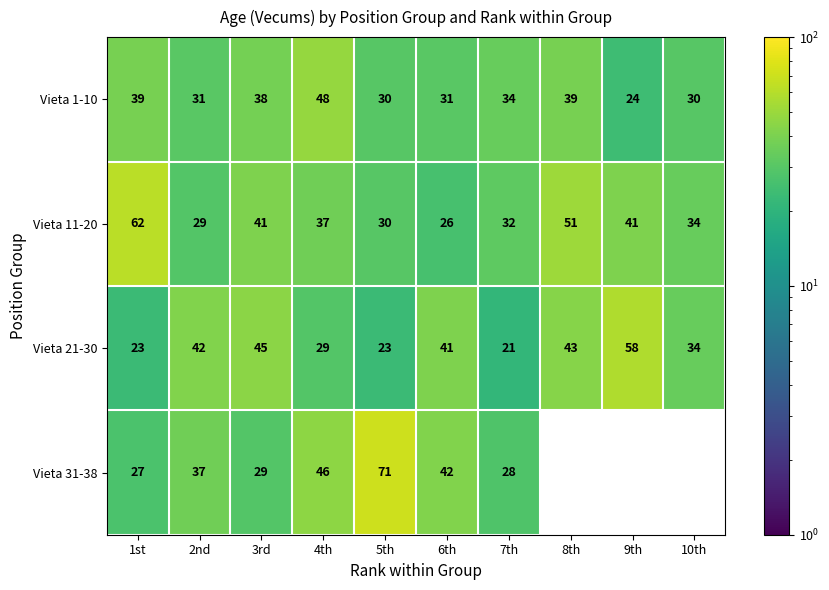

What is the sum of the Vieta 1-10 values at 10th and 7th?

64